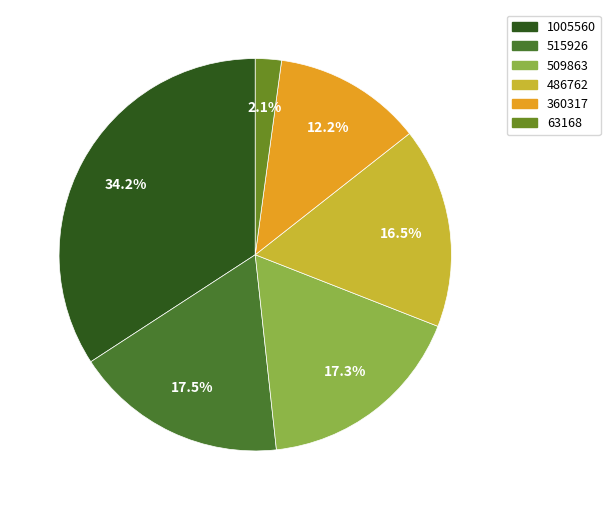

Combined, do 1005560 and 509863 account for over 50%?

Yes